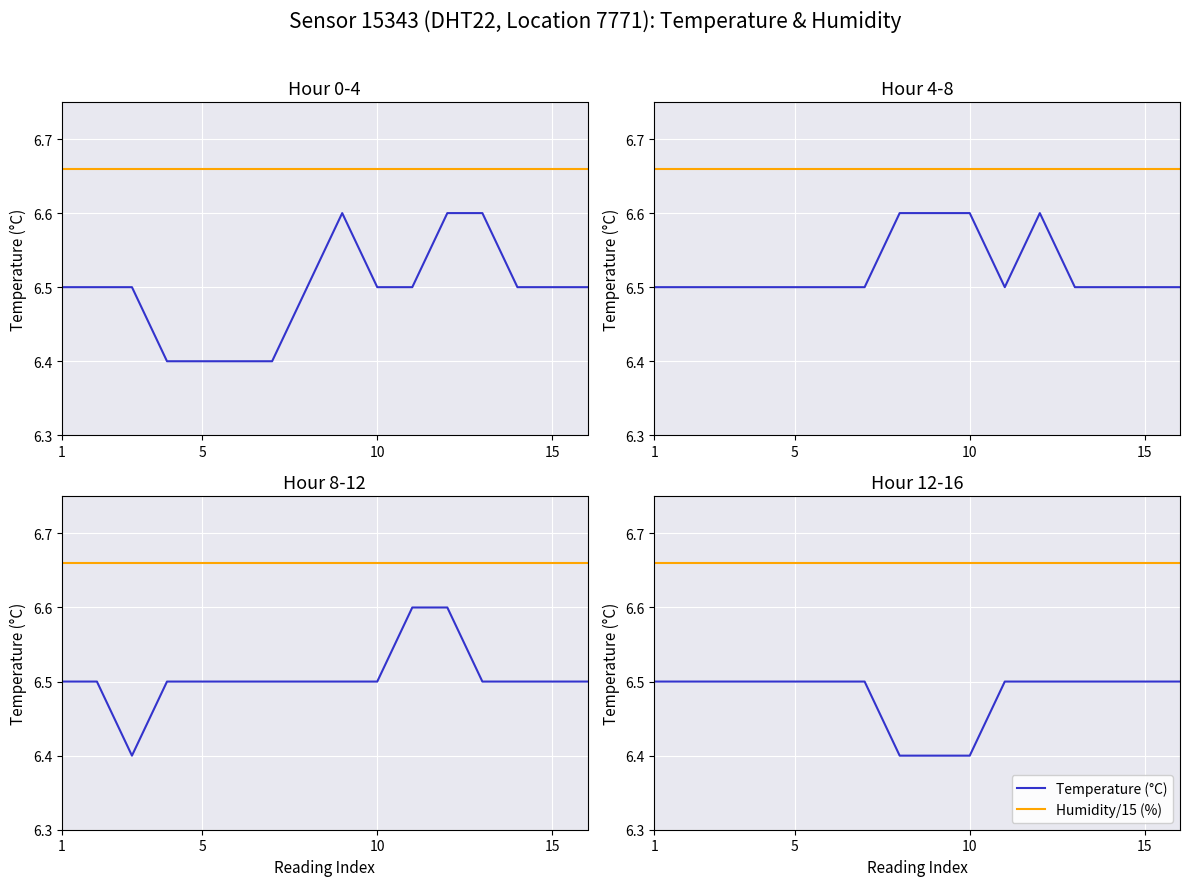

Rank the series by their maximum value, from highest to lowest.

Humidity/15 (%), Temperature (°C)